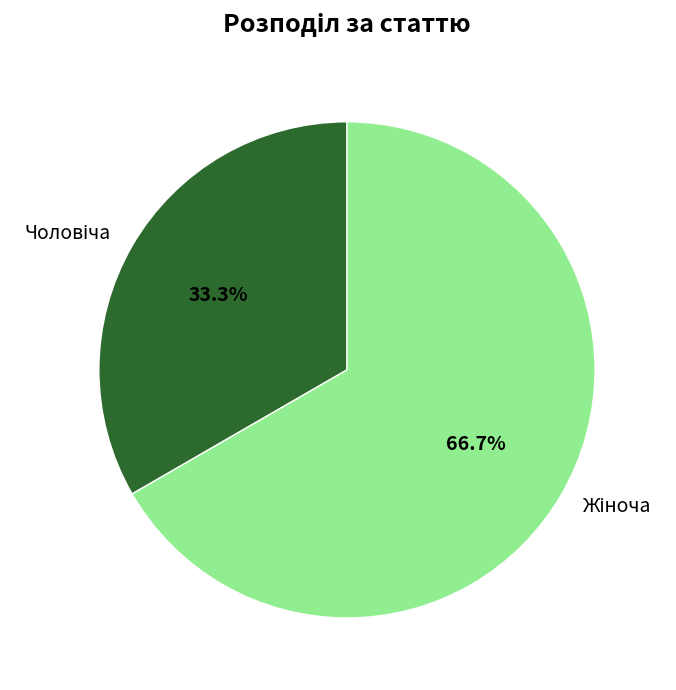

Does any single category account for the majority?

Yes